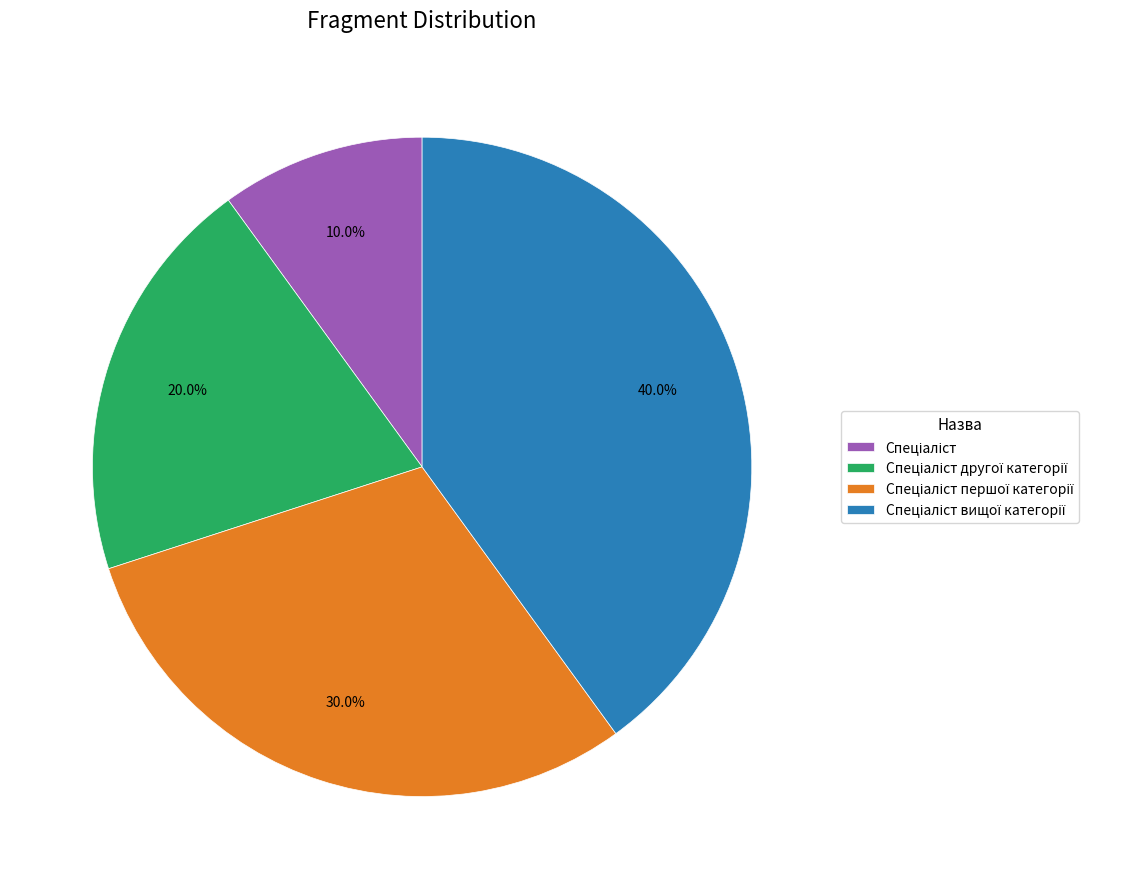

Is there a majority slice in this chart?

No